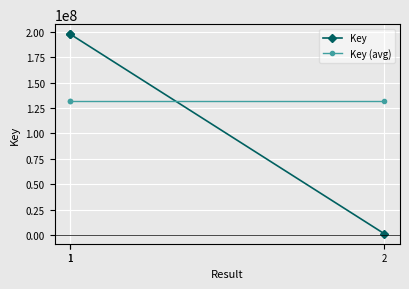

What is the difference between the maximum and minimum values in the Key series?

196673563.0